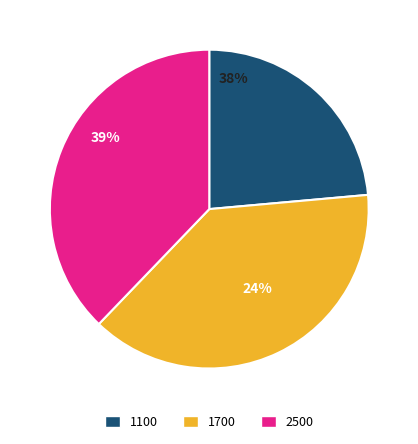

Does any single category account for the majority?

No